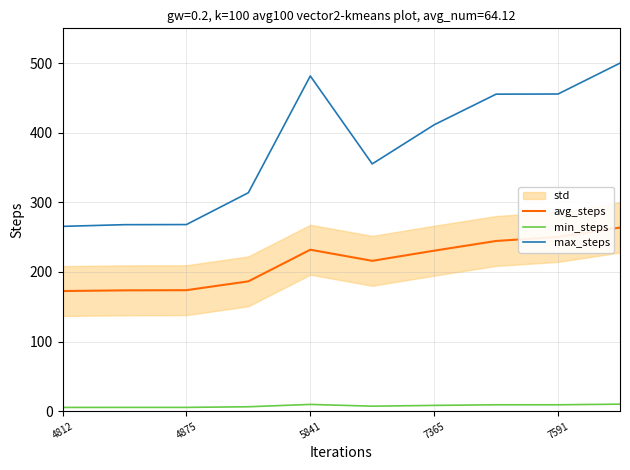

True or false: max_steps and min_steps cross at least once.

False